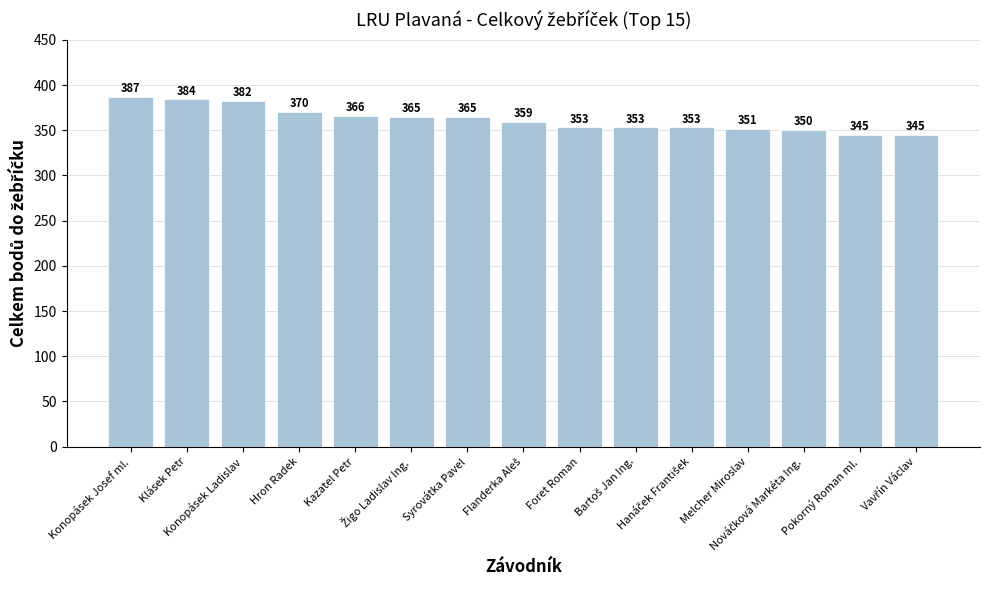

Count the number of categories in the chart.

15